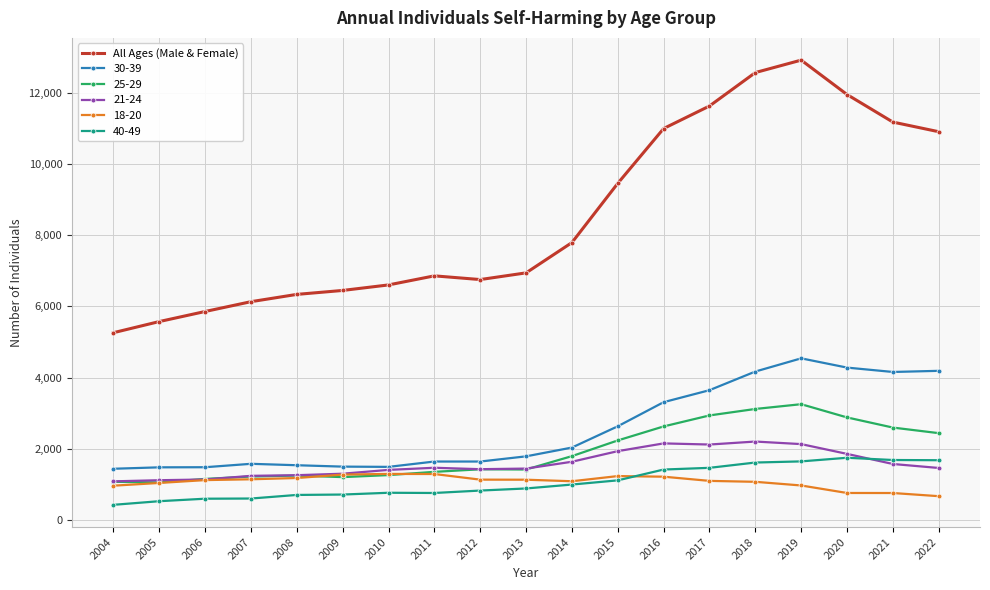

Which series changed the most between 2013 and 2016?

All Ages (Male & Female)